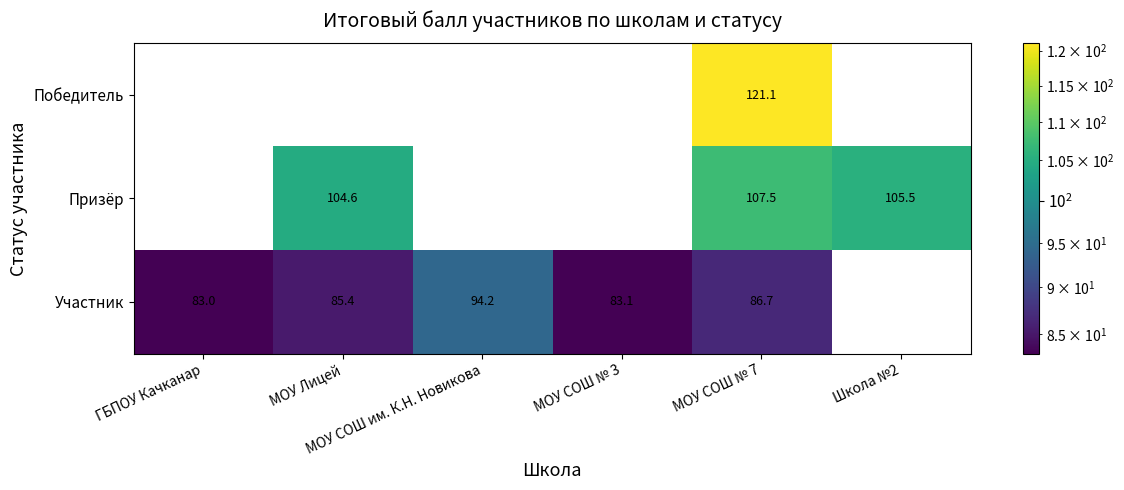

True or false: Участник has a value of 160.1 at МОУ СОШ им. К.Н. Новикова.

False